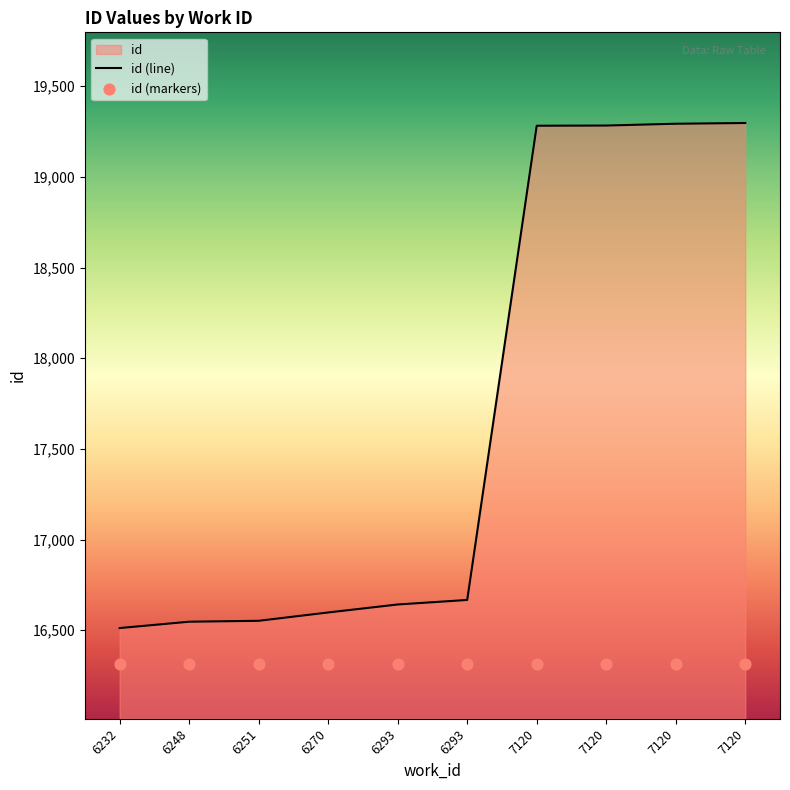

What is the change in value from 6248 to 6270?

+51